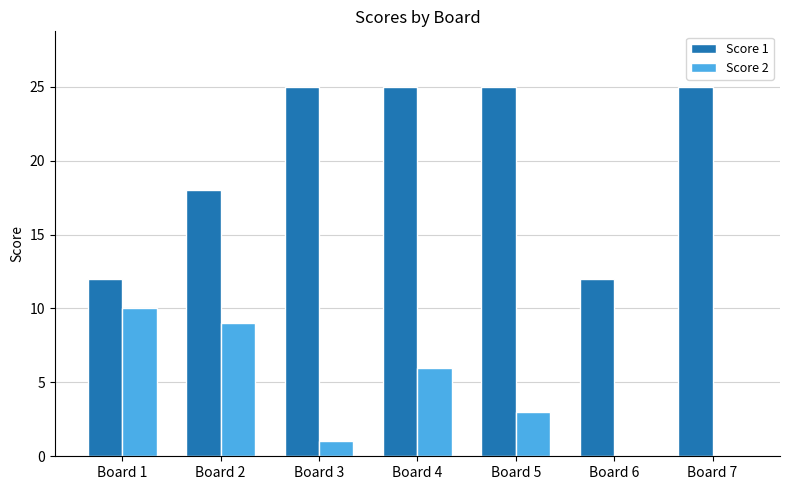

What is the total value across all series at Board 7?

25